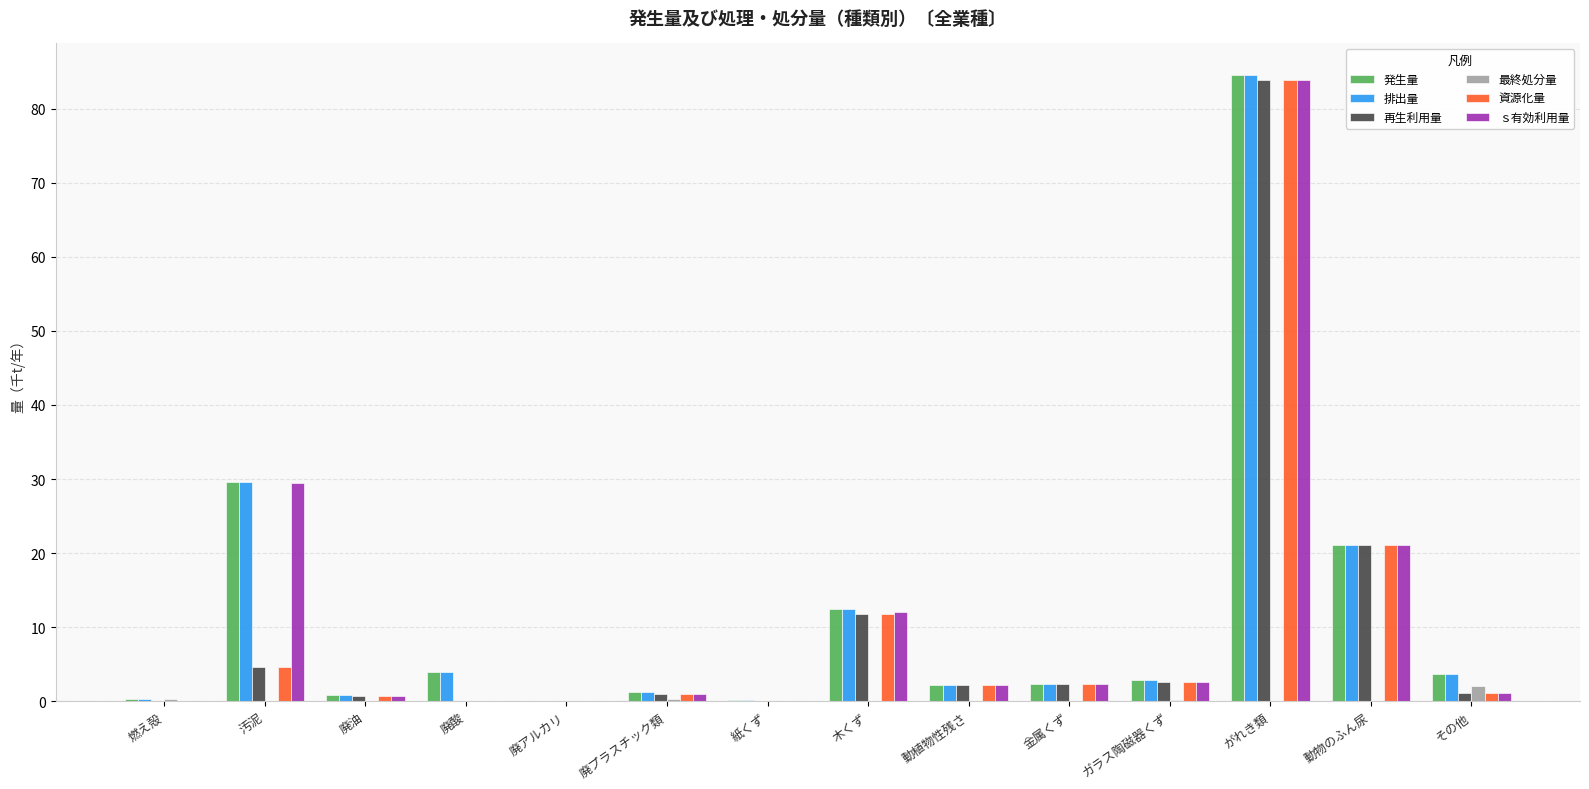

True or false: 資源化量 has a value of 0.0 at 燃え殻.

True